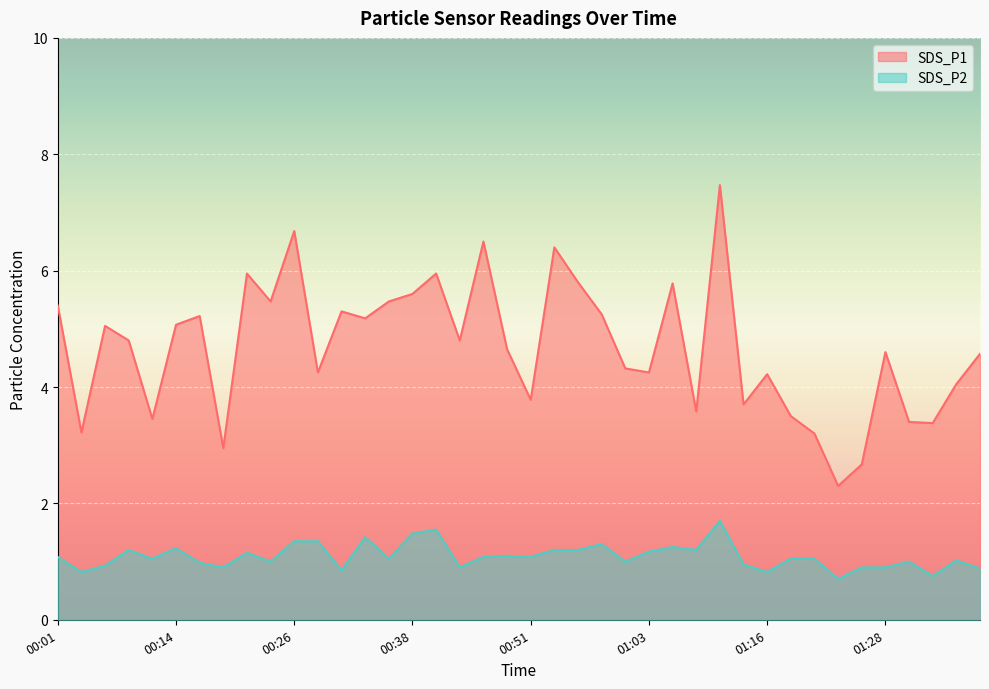

What is the difference between the maximum and minimum values in the SDS_P2 series?

1.0